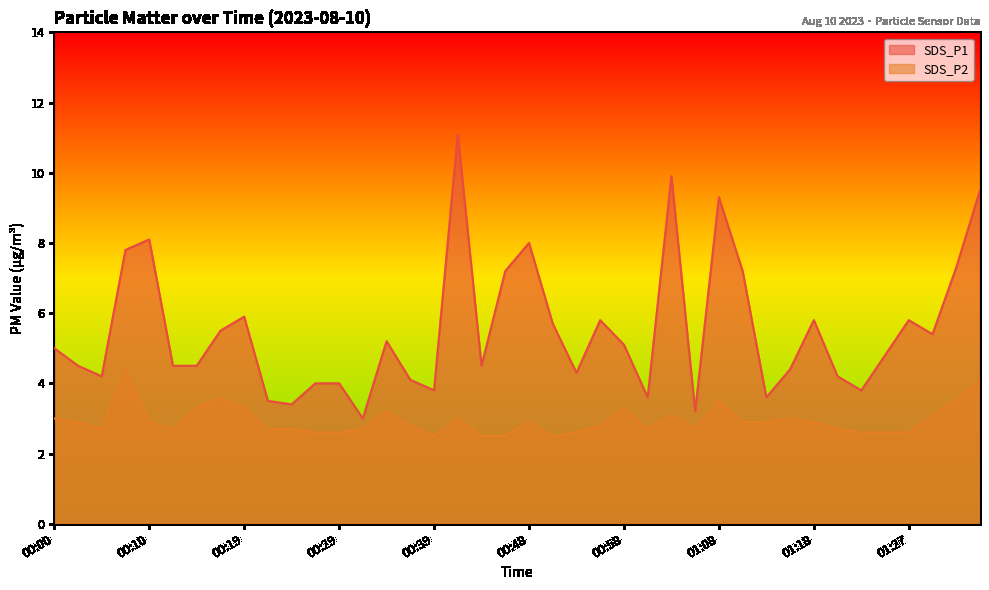

At which category is the sum across all series the highest?

00:41